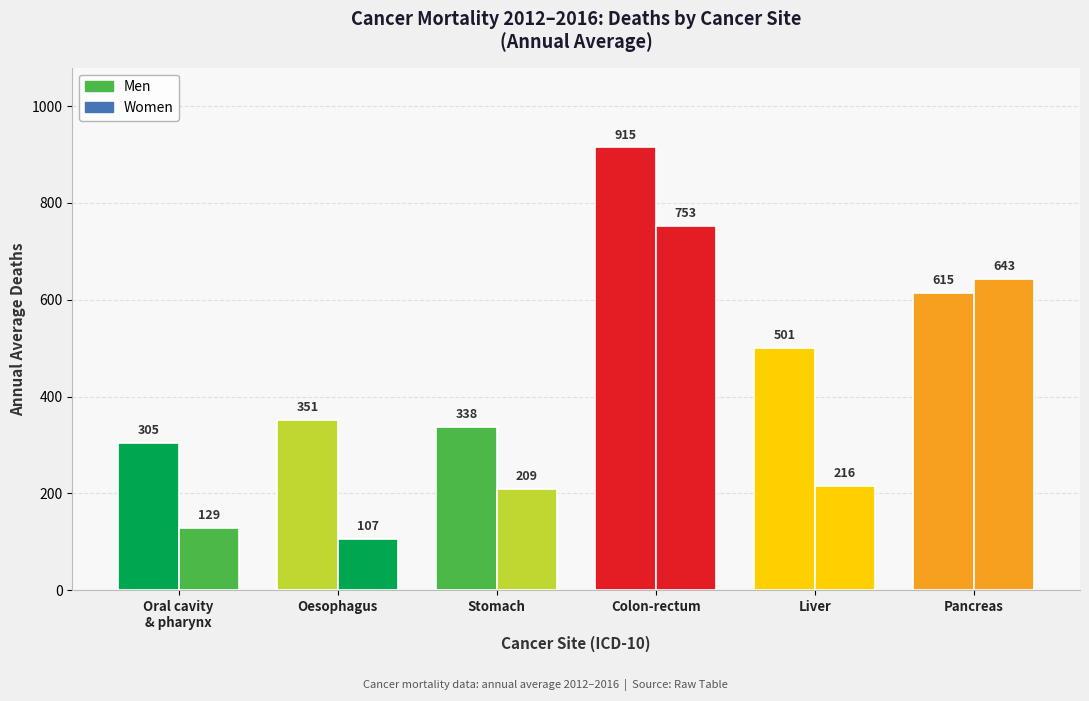

At which label does Men reach its minimum?

Oral cavity
& pharynx